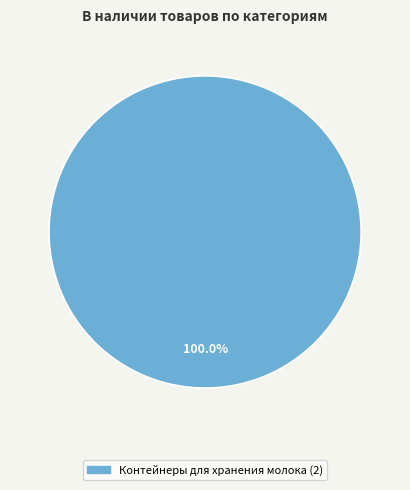

Is there a majority slice in this chart?

Yes